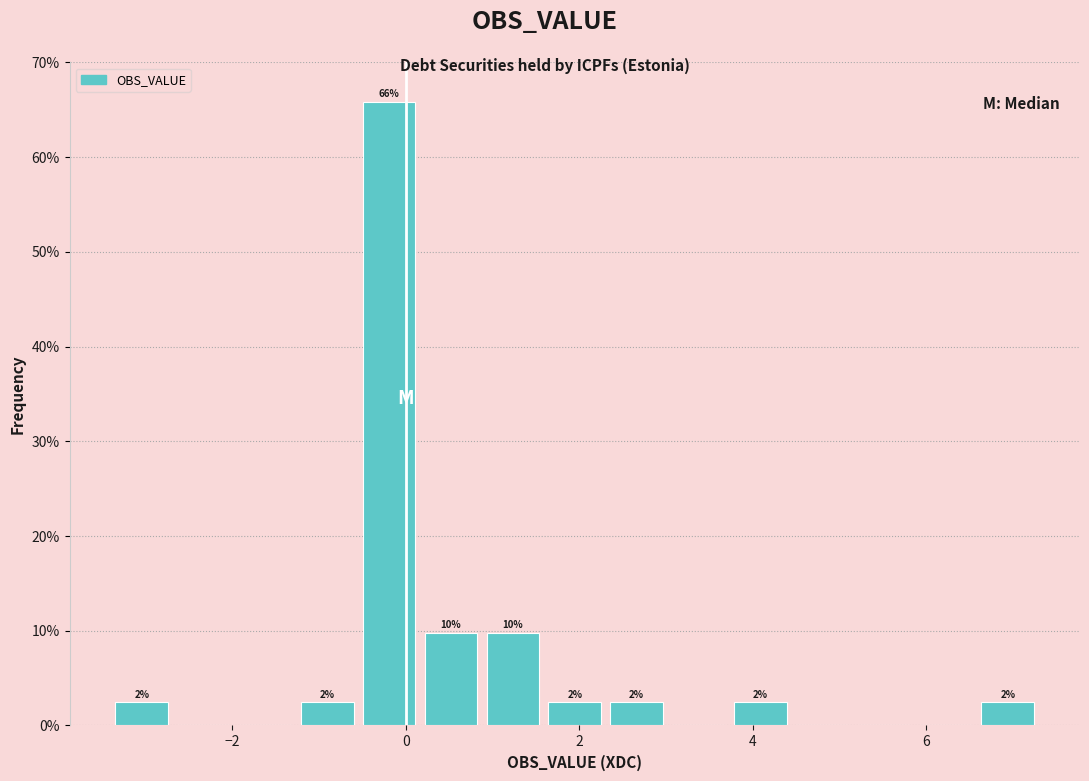

Around what value on the x-axis is the tallest bar? Give the approximate position of its centre, as read against the axis.

-0.2